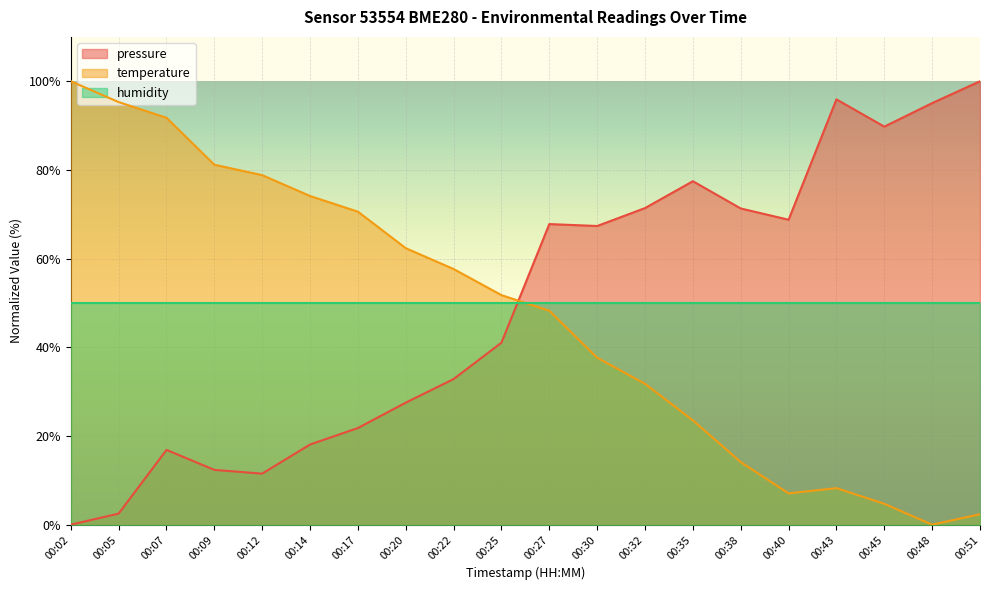

Where do pressure and temperature first cross each other?

00:25 and 00:27